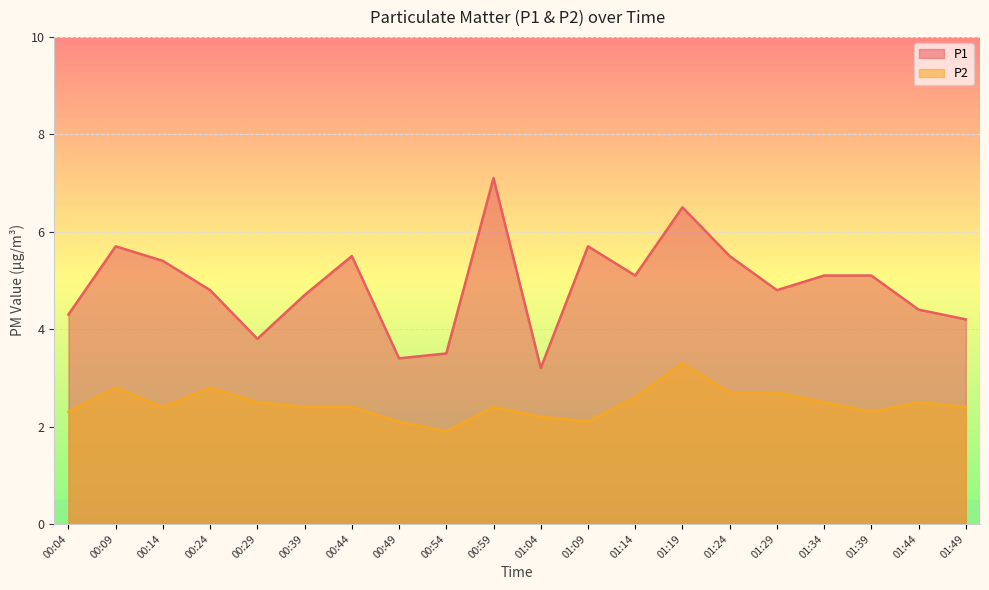

At which category does P1 reach its first local peak?

00:09